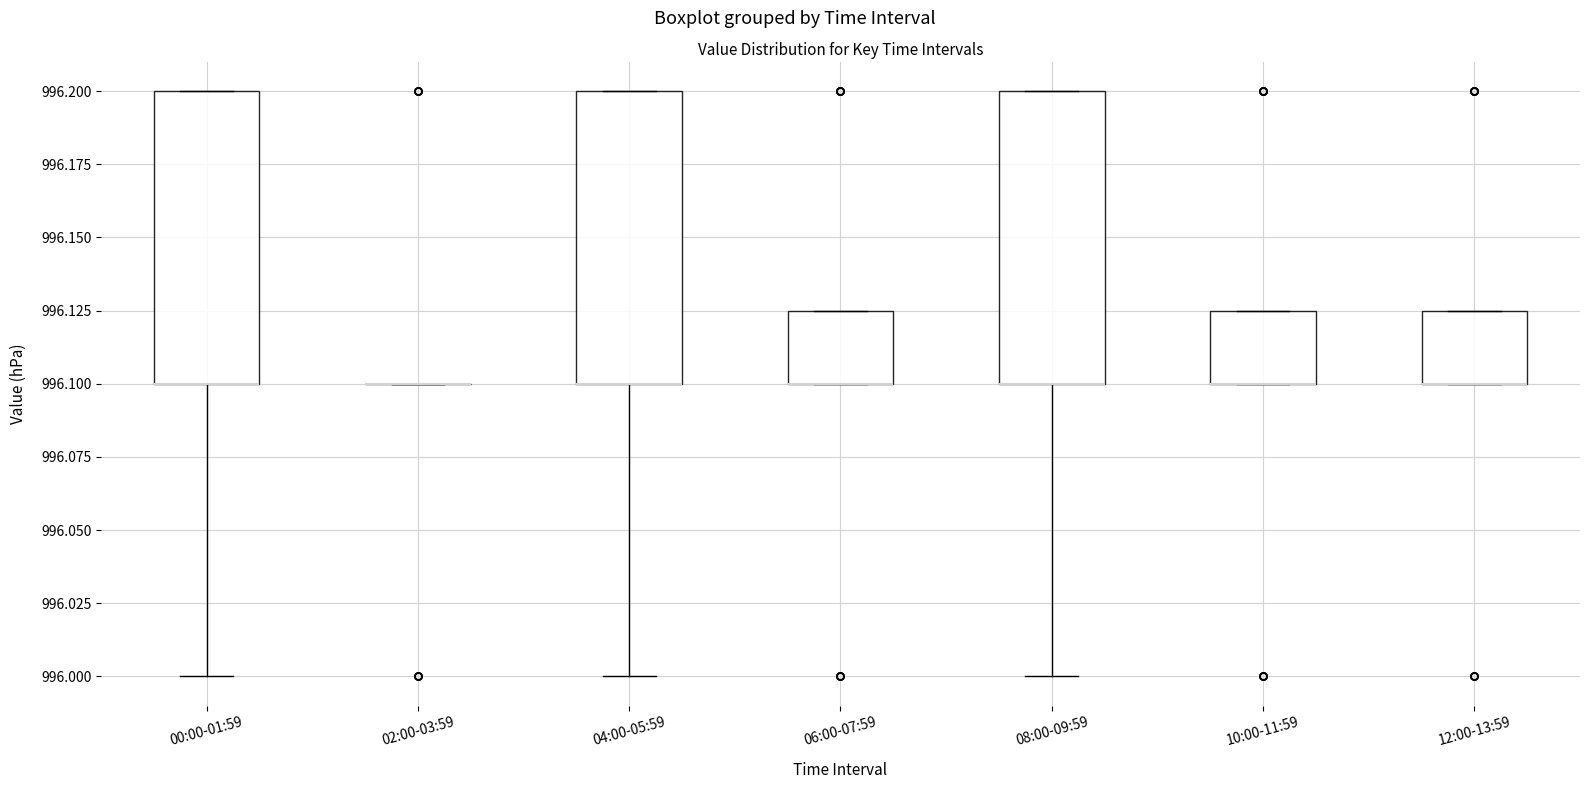

Where is the upper edge of the box for 08:00-09:59 on the y-axis? The values are not printed on the chart, so give them approximately, as read against the axis.

996.200